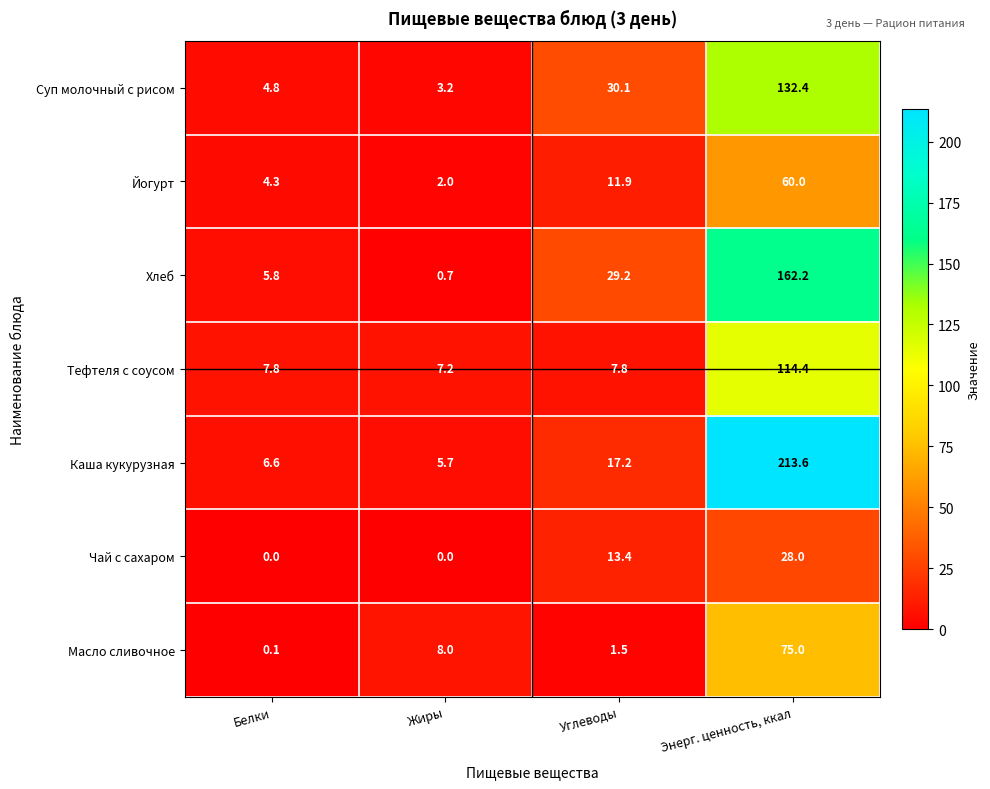

The value of Суп молочный с рисом at Энерг. ценность, ккал is 79.9. True or false?

False